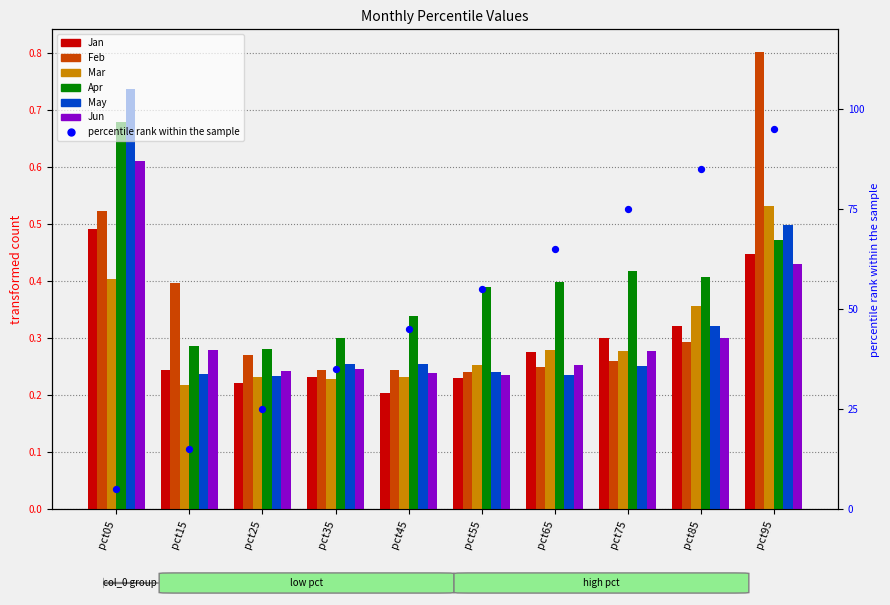

Which series has the widest spread of Y values?

Feb